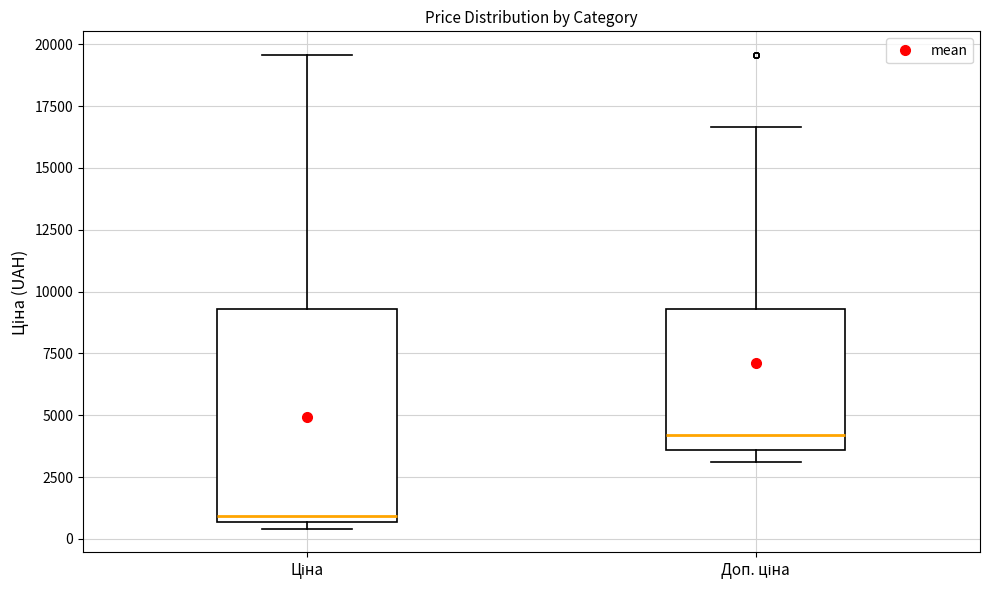

Reading left to right, transcribe this box plot: for each box, give where its median line is, the range the box spans, and where its two whiskers end, as read against the y-axis. The values are not printed on the chart, so give them approximately, as read against the axis.

Ціна: median 1000, box 500 to 9500, whiskers 500 (just below the box's lower edge) to 19500
Доп. ціна: median 4000, box 3500 to 9500, whiskers 3000 to 16500